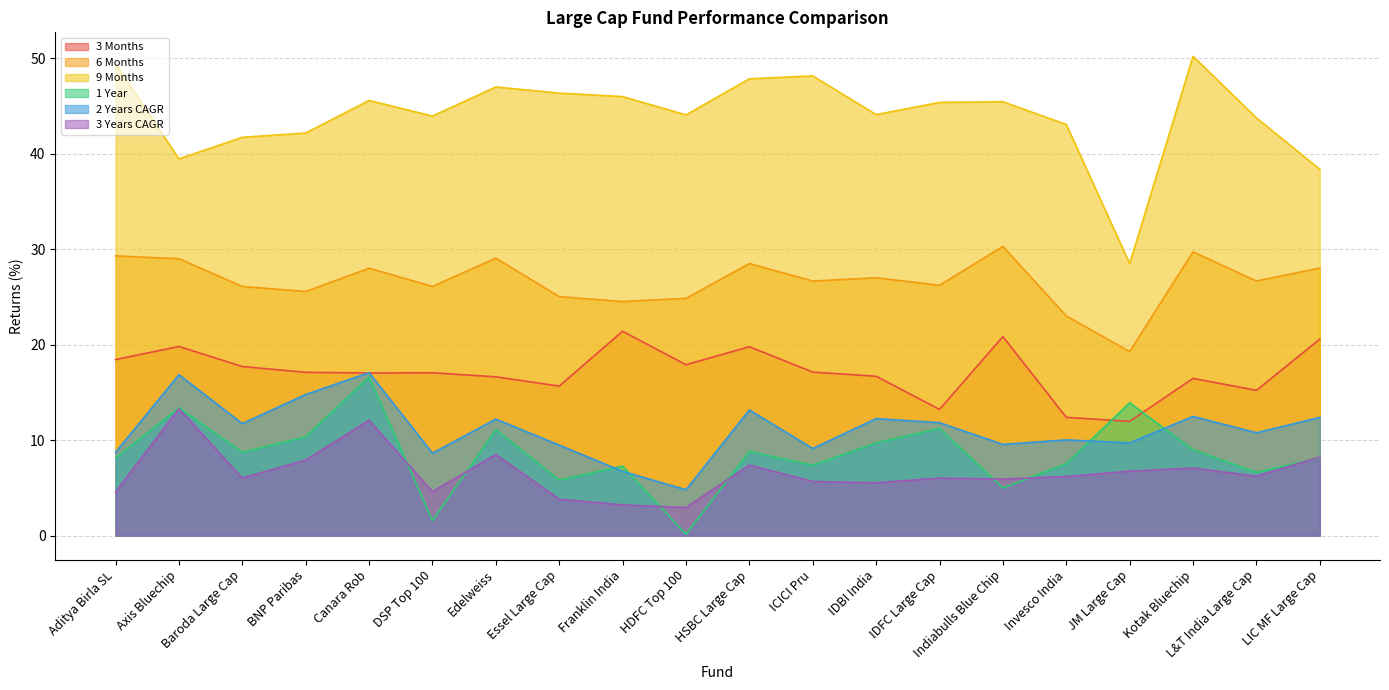

What is the total value across all series at L&T India Large Cap?

109.2